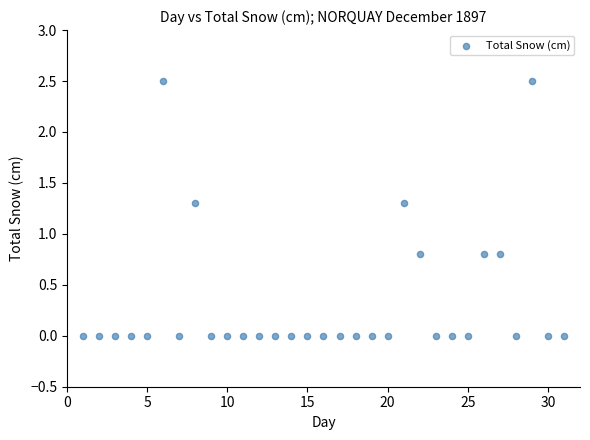

What is the range of X values (max minus min)?

30.0